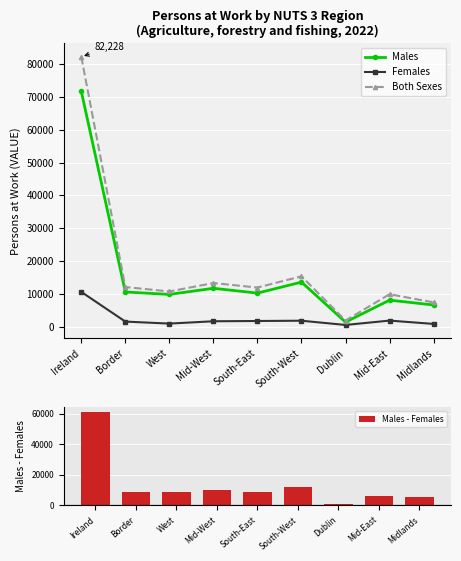

What is the average value of the Females series?

2344